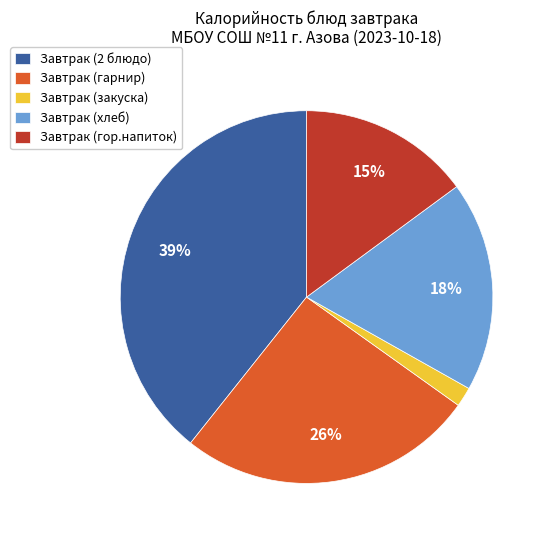

What percentage is the Завтрак (закуска) slice, to the nearest percent?

2%